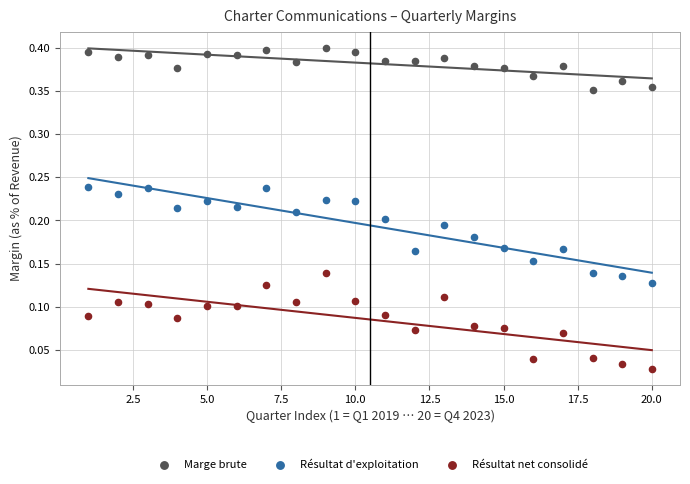

Which series contains the highest Y value?

Marge brute